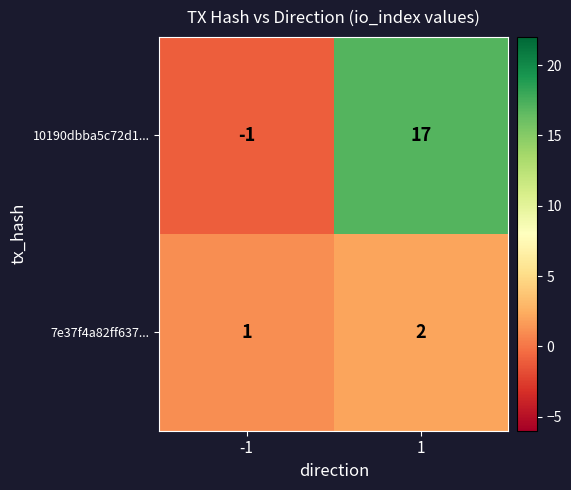

Which series has the largest range (max minus min)?

10190dbba5c72d1...